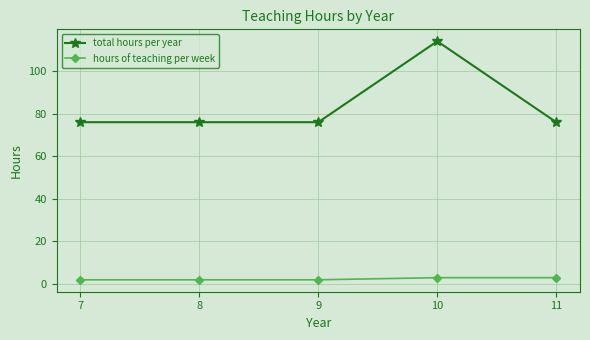

What is the sum of all hours of teaching per week values?

12